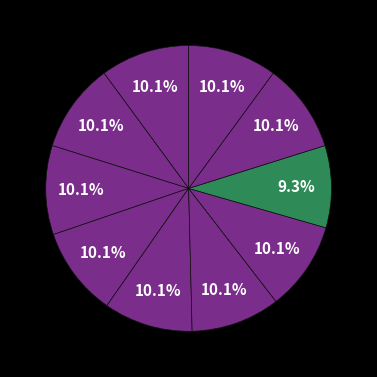

How many slices are in this pie chart?

10